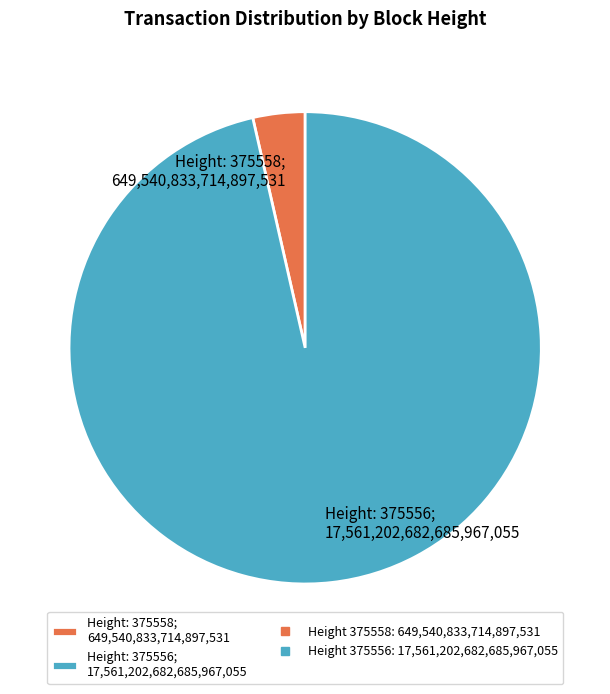

How many slices are in this pie chart?

2